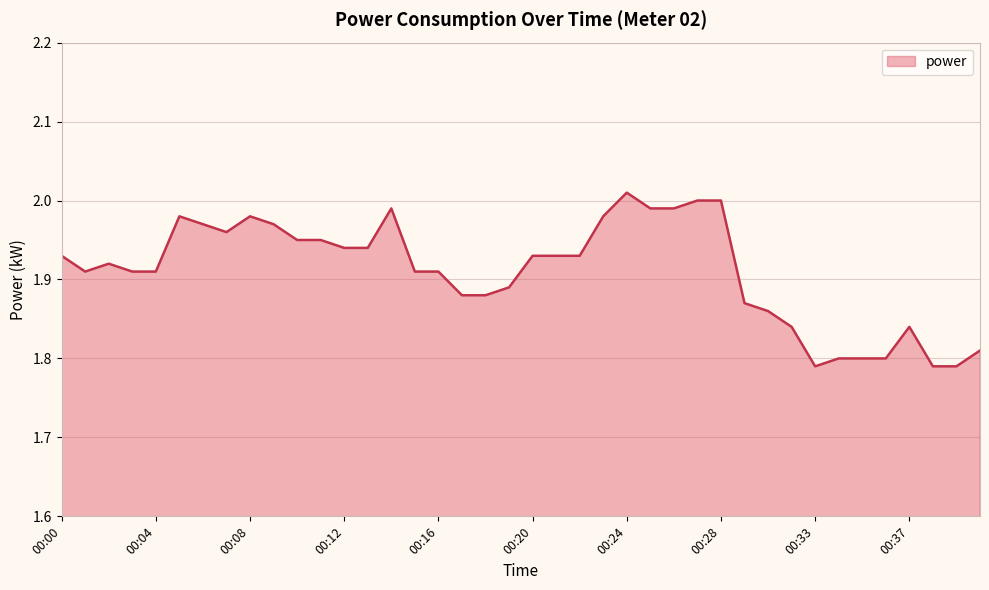

Does the chart display data point markers on the line(s)?

No